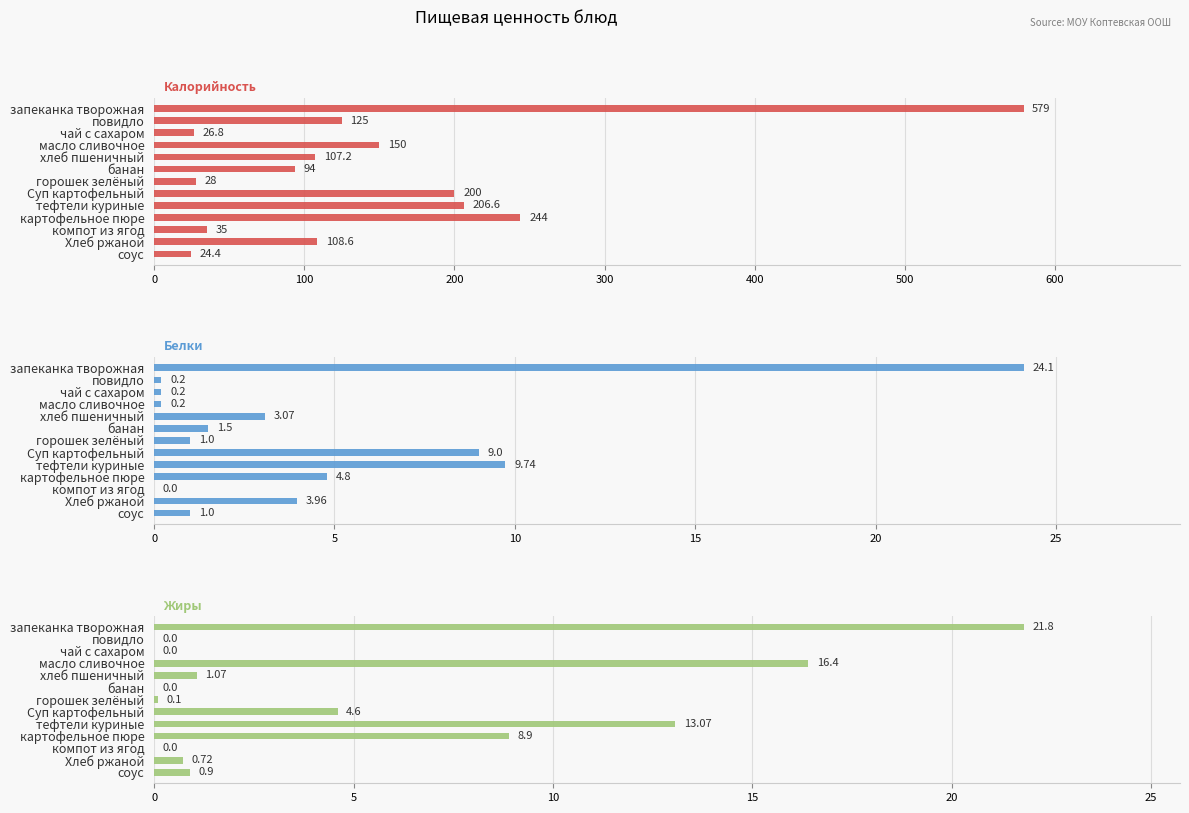

Which series has the widest spread of values?

Калорийность